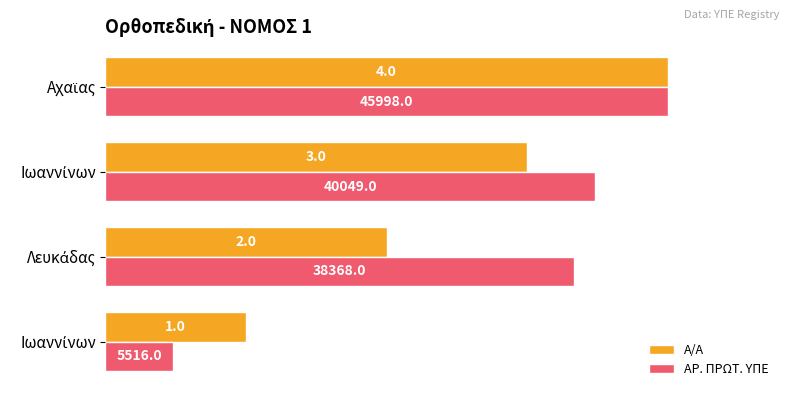

What are all the series names shown in the legend?

Α/Α, ΑΡ. ΠΡΩΤ. ΥΠΕ